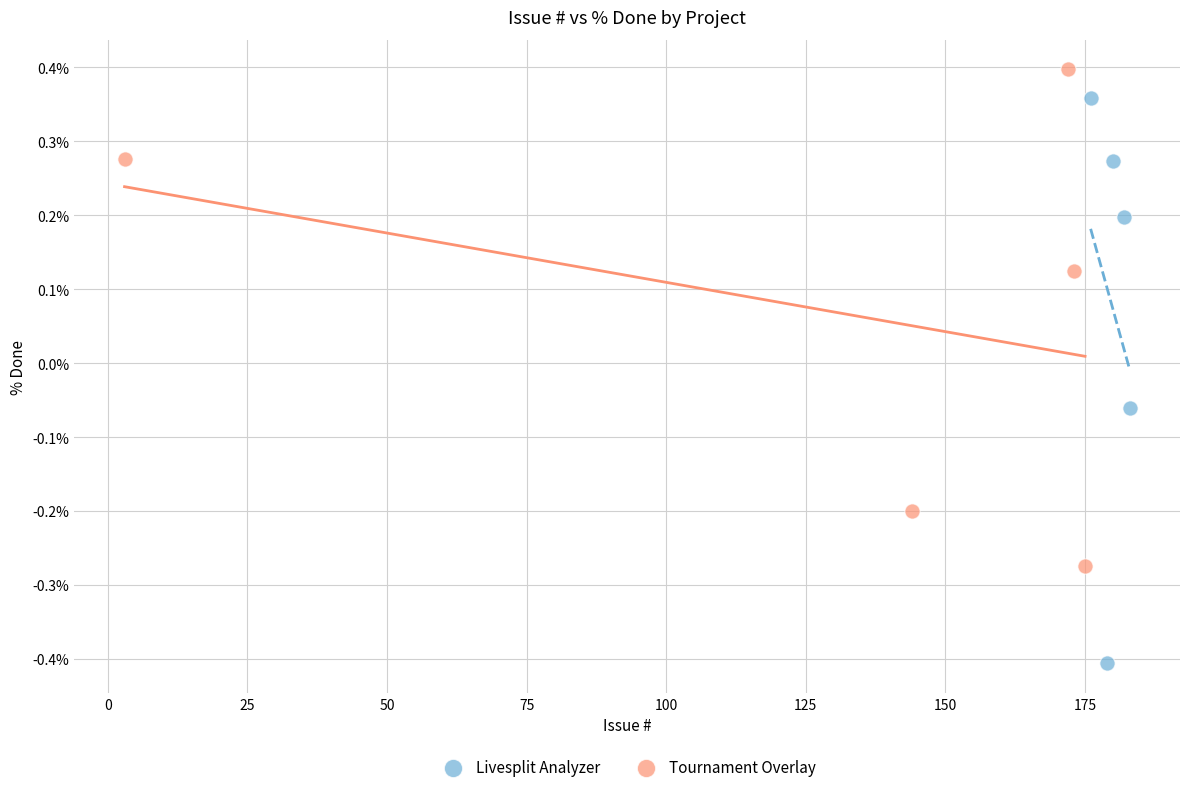

Which series contains the highest Y value?

Tournament Overlay